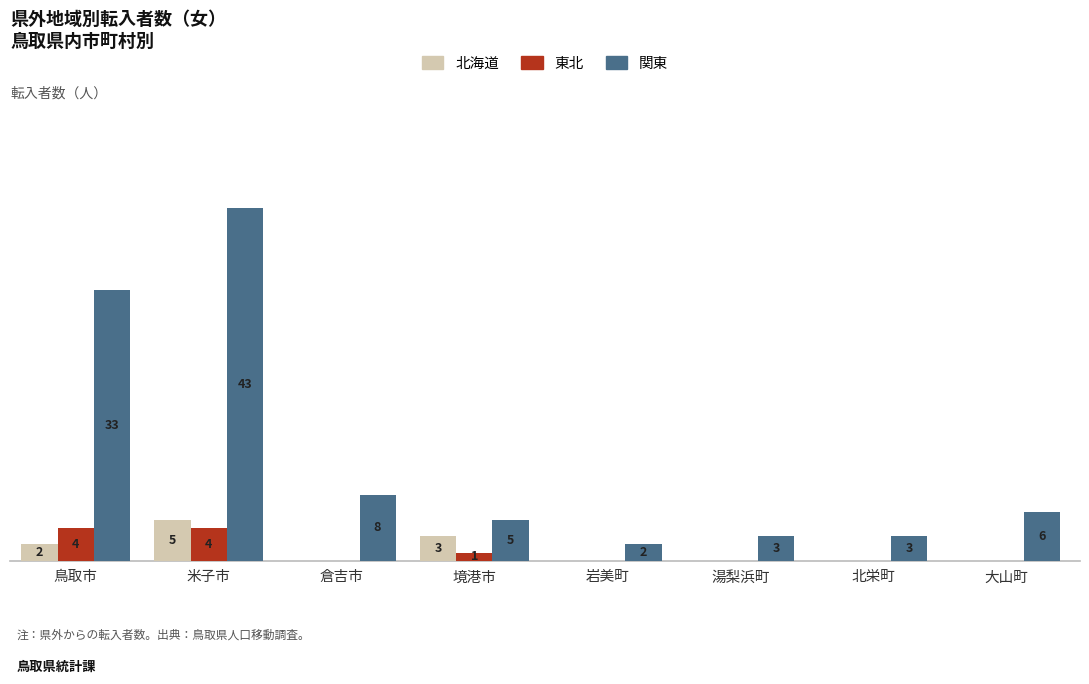

Which series changed the most between 倉吉市 and 岩美町?

関東